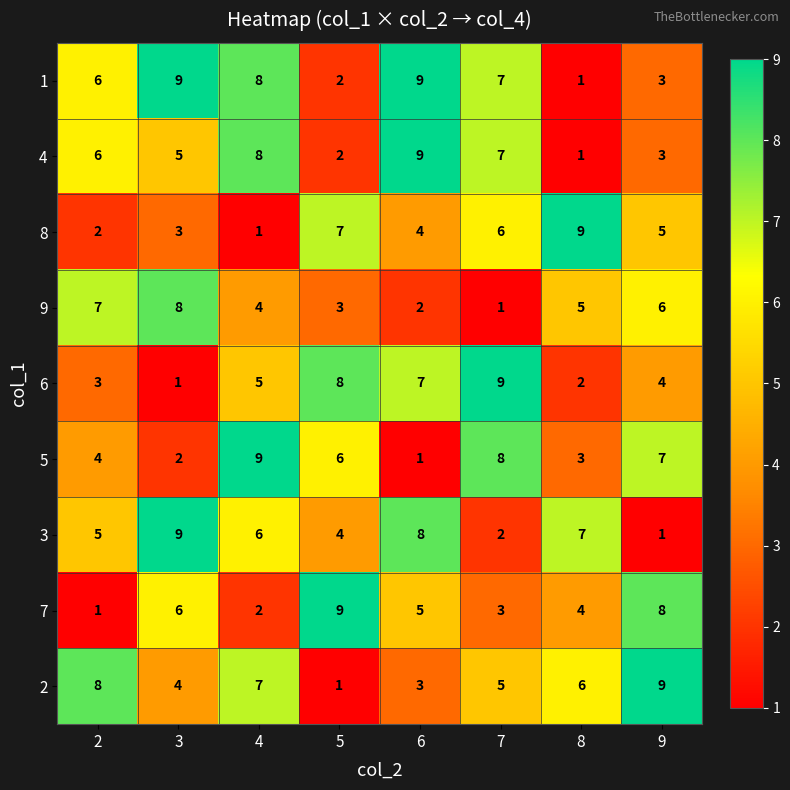

The 2 series shows 10 at 8. True or false?

False